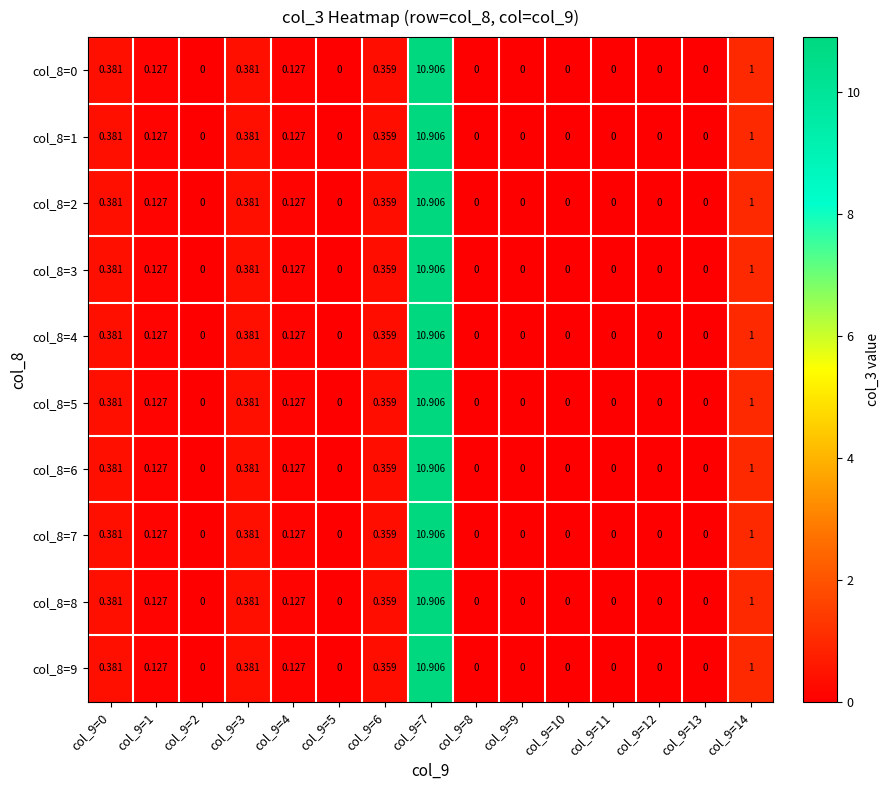

Is the value of col_8=7 at col_9=11 greater than the value of col_8=3 at col_9=7?

No